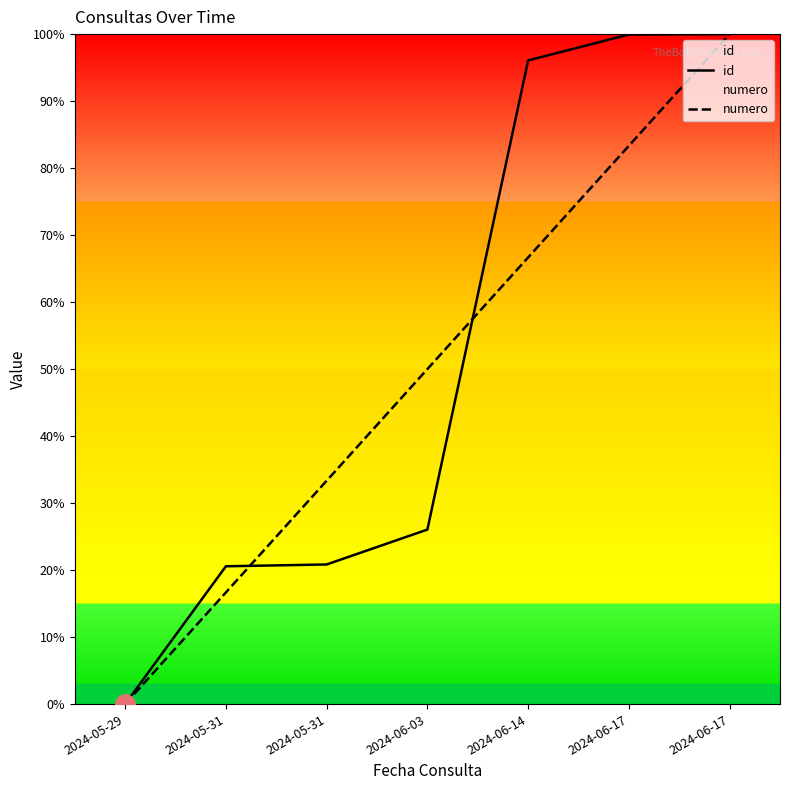

What is the sum of the numero values at 2024-06-17 and 2024-05-31?

1.2